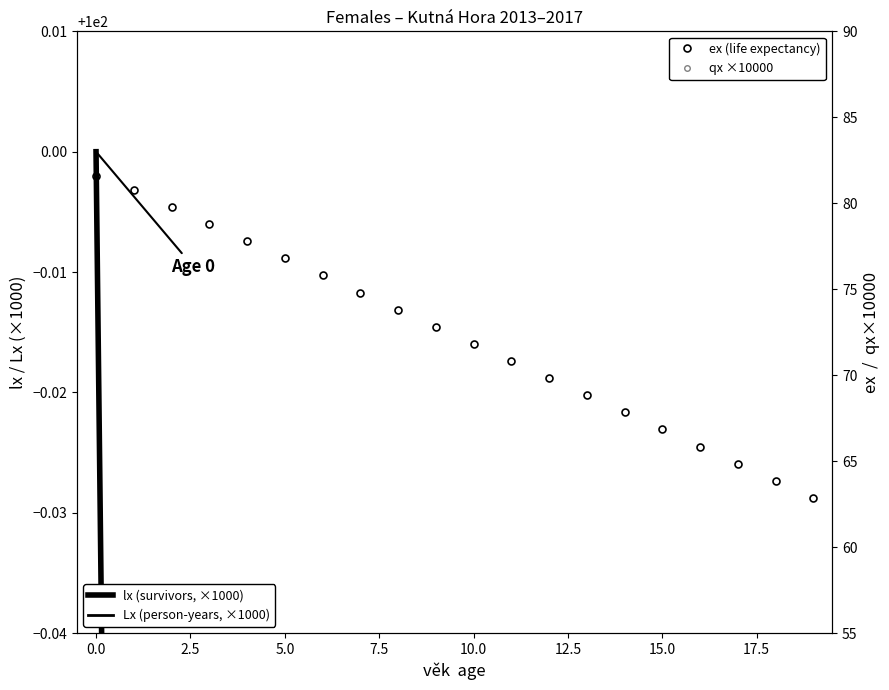

Does the chart have visible grid lines?

No